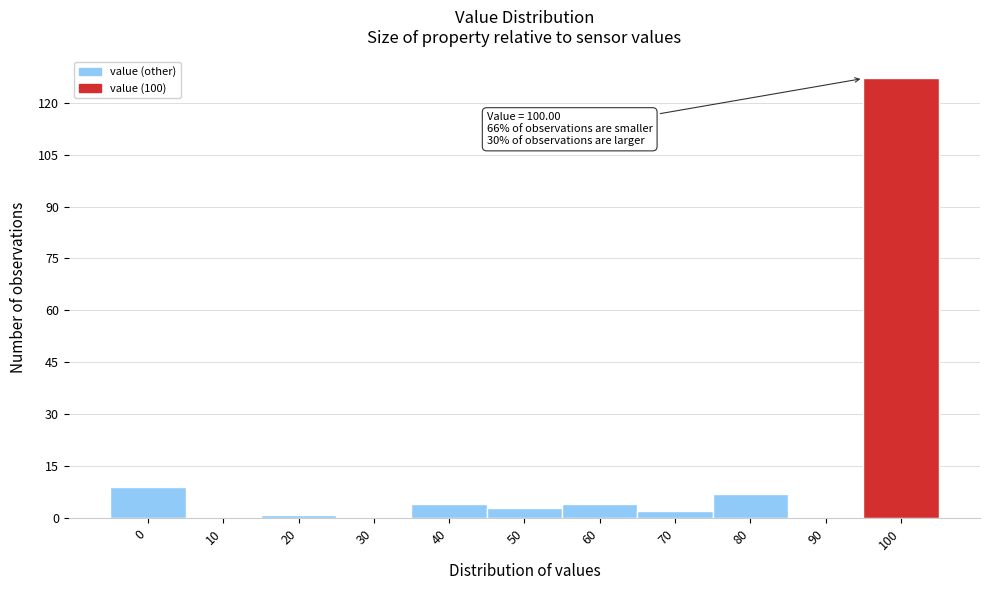

Reading right to left, what are all the values shown in this chart?

100=127	90=0	80=7	70=2	60=4	50=3	40=4	30=0	20=1	10=0	0=9